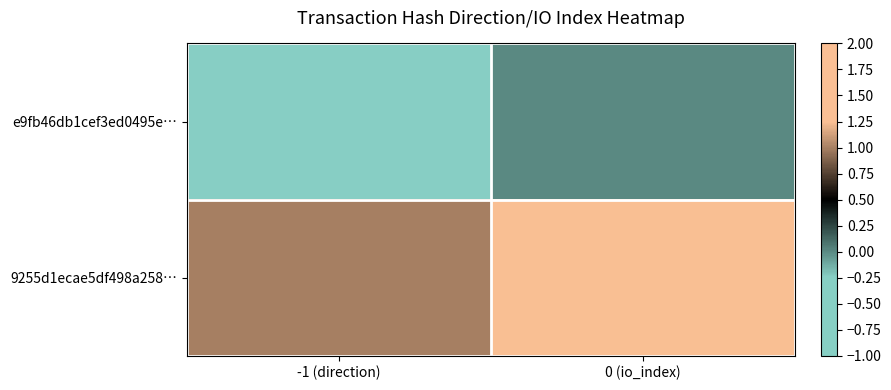

What is the difference between the highest and lowest values at 0 (io_index)?

2